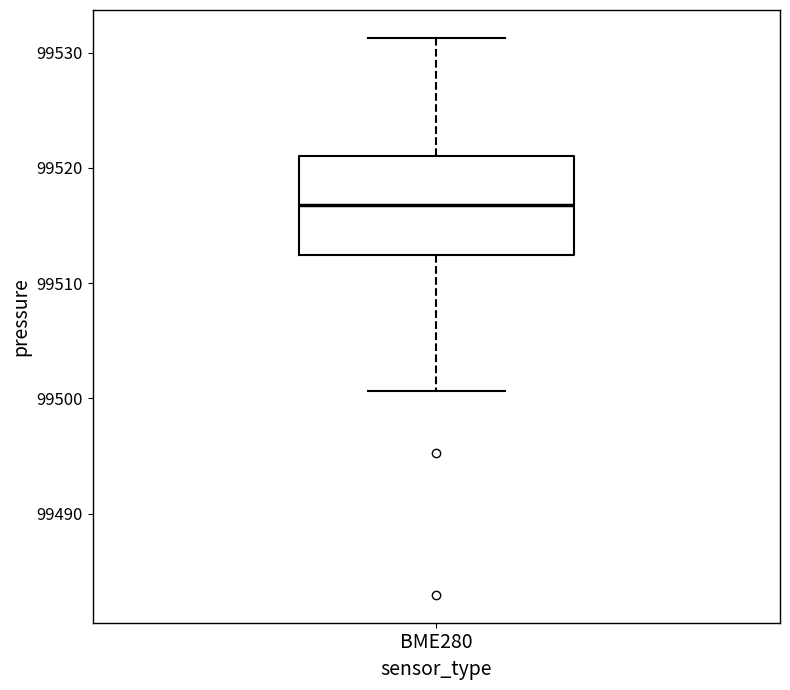

Read this box plot against the y-axis: the position of the median line, the range covered by the box, and the ends of both whiskers. The values are not printed on the chart, so give them approximately, as read against the axis.

median 99517, box 99512 to 99521, whiskers 99501 to 99531